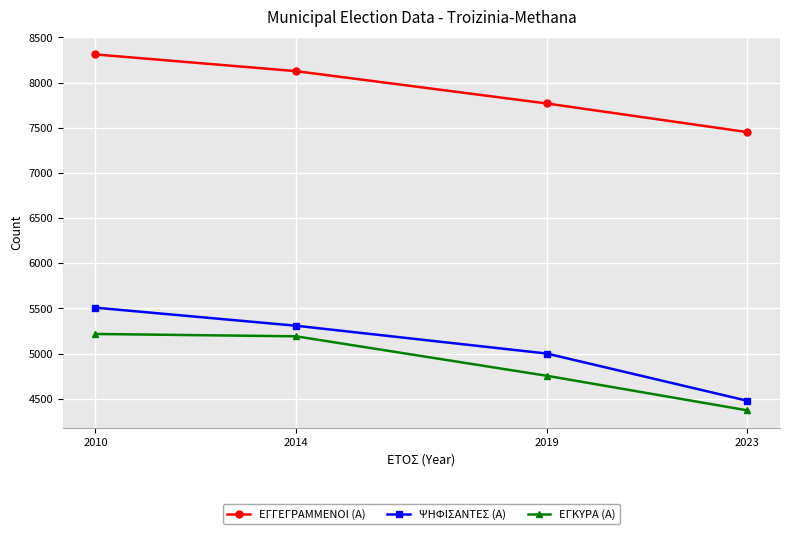

At which category does the chart reach its minimum across all series?

2023